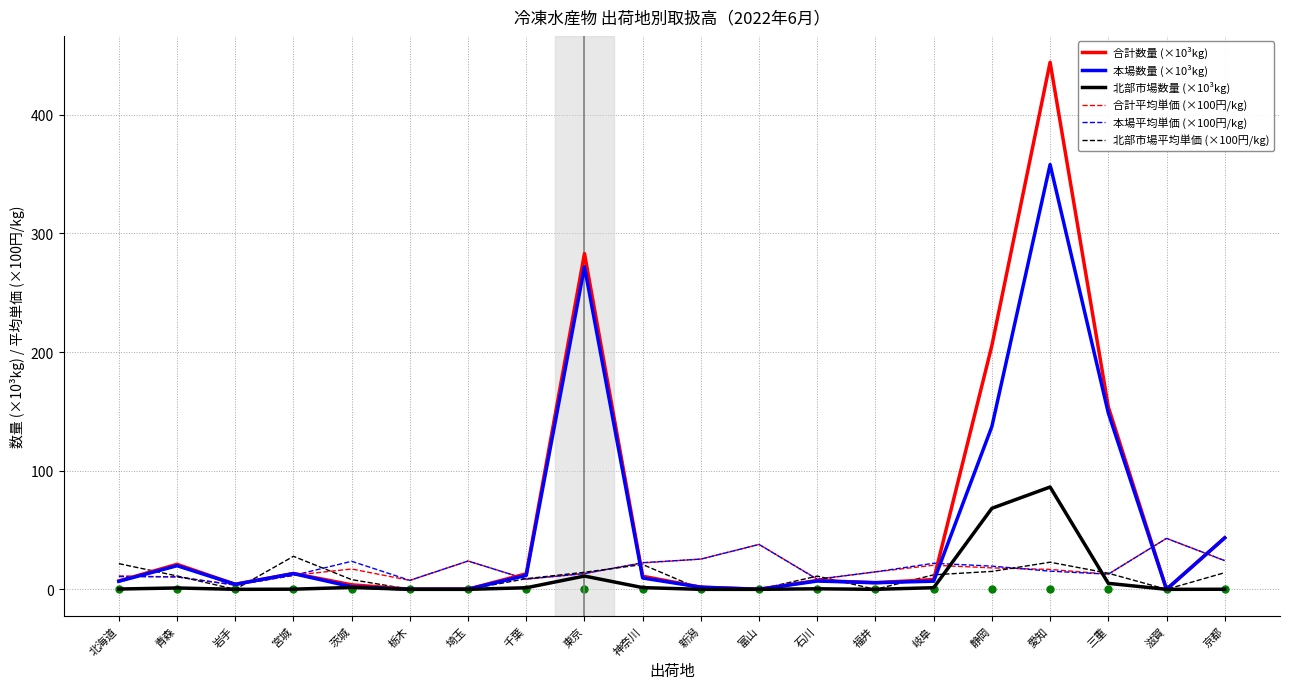

Between 岩手 and 岐阜, which series saw the biggest shift?

本場平均単価 (×100円/kg)